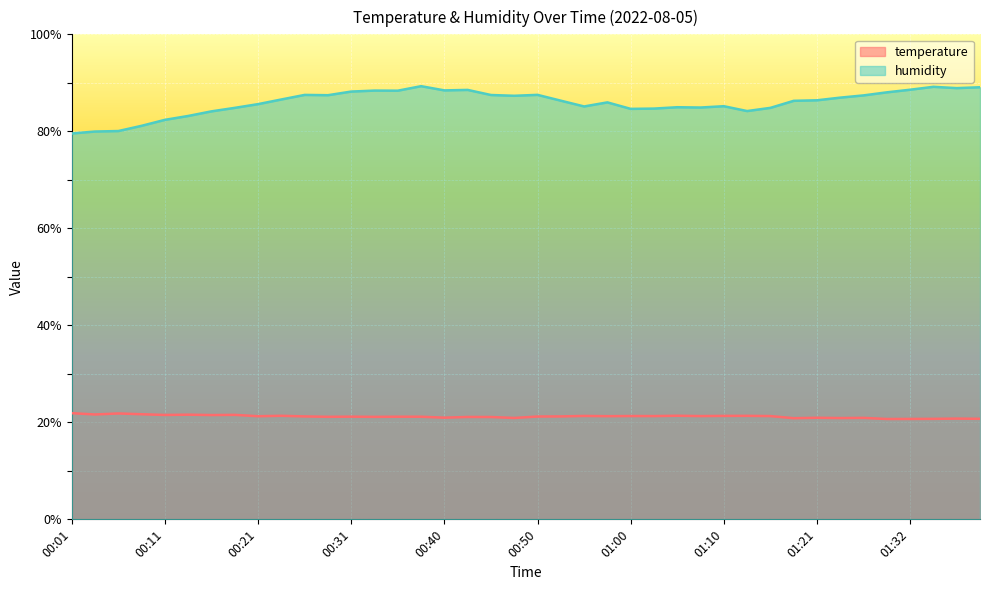

What is the minimum value shown in the chart?

20.7